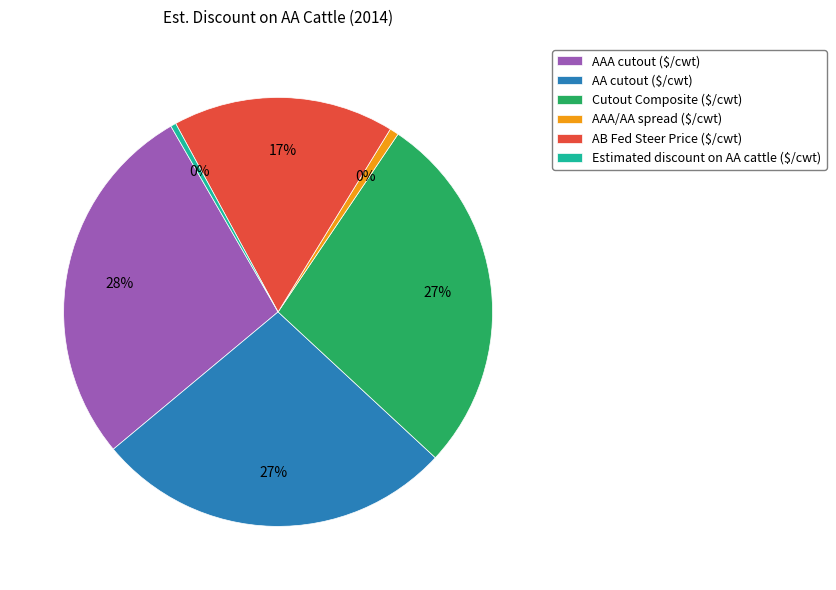

Rank the categories by value from highest to lowest.

AAA cutout ($/cwt), Cutout Composite ($/cwt), AA cutout ($/cwt), AB Fed Steer Price ($/cwt), AAA/AA spread ($/cwt), Estimated discount on AA cattle ($/cwt)